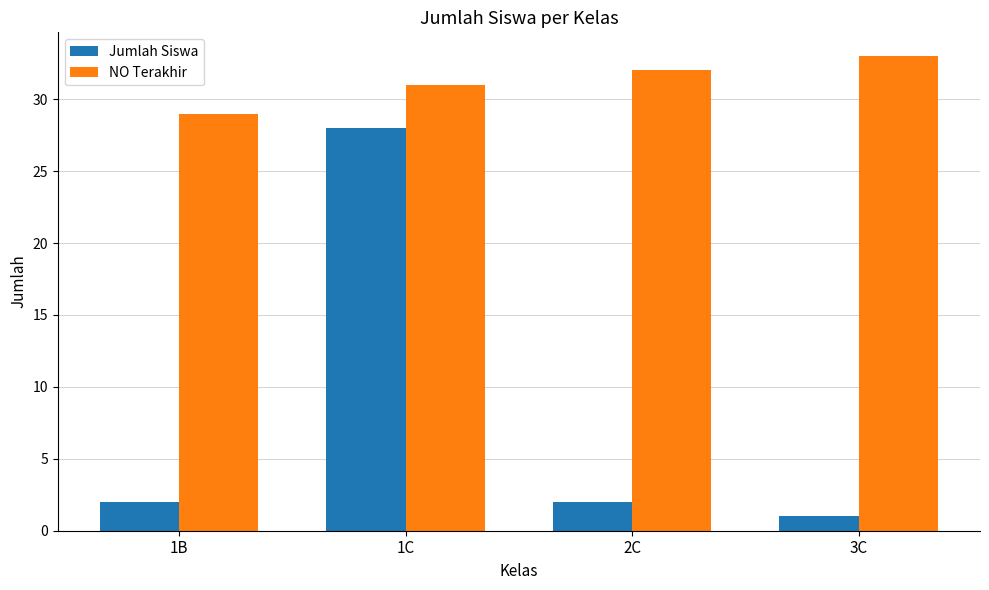

What is the label of the 4th bar from the left?

3C